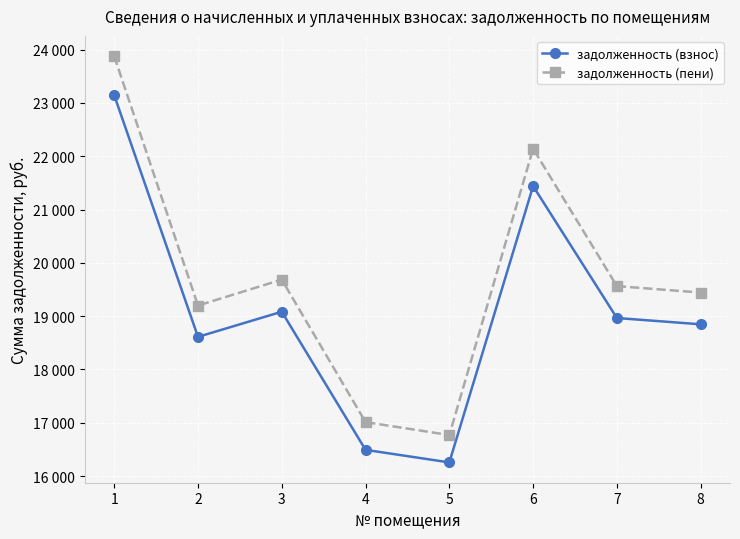

What are all the series names shown in the legend?

задолженность (взнос), задолженность (пени)